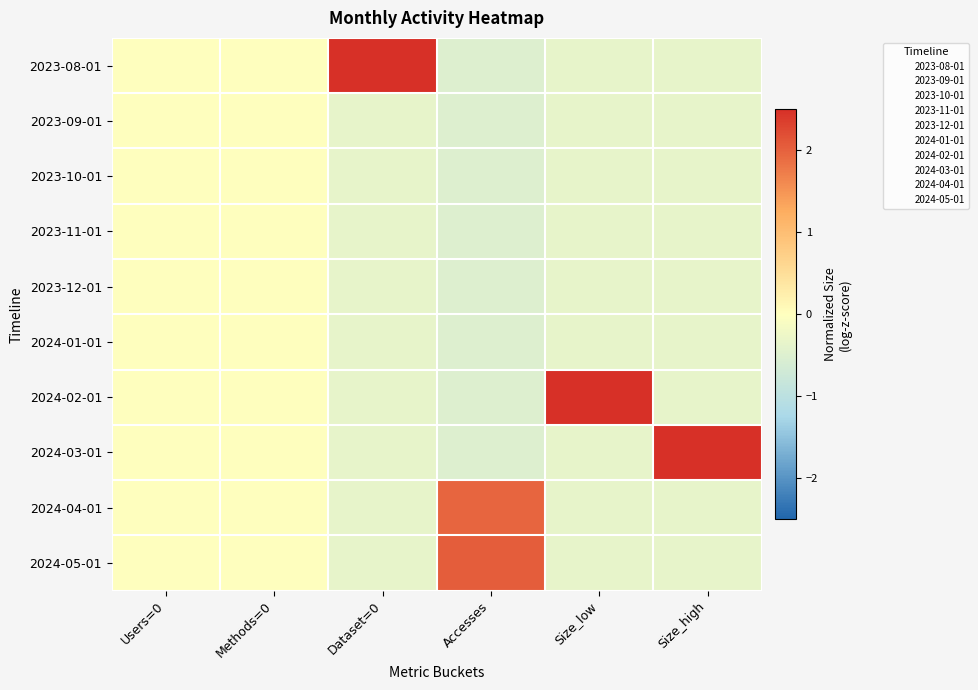

Reading left to right, what are all the values shown in this chart?

2023-08-01: Users=0=0.0	Methods=0=0.0	Dataset=0=3.0	Accesses=-0.5	Size_low=-0.3	Size_high=-0.3
2023-09-01: Users=0=0.0	Methods=0=0.0	Dataset=0=-0.3	Accesses=-0.5	Size_low=-0.3	Size_high=-0.3
2023-10-01: Users=0=0.0	Methods=0=0.0	Dataset=0=-0.3	Accesses=-0.5	Size_low=-0.3	Size_high=-0.3
2023-11-01: Users=0=0.0	Methods=0=0.0	Dataset=0=-0.3	Accesses=-0.5	Size_low=-0.3	Size_high=-0.3
2023-12-01: Users=0=0.0	Methods=0=0.0	Dataset=0=-0.3	Accesses=-0.5	Size_low=-0.3	Size_high=-0.3
2024-01-01: Users=0=0.0	Methods=0=0.0	Dataset=0=-0.3	Accesses=-0.5	Size_low=-0.3	Size_high=-0.3
2024-02-01: Users=0=0.0	Methods=0=0.0	Dataset=0=-0.3	Accesses=-0.5	Size_low=3.0	Size_high=-0.3
2024-03-01: Users=0=0.0	Methods=0=0.0	Dataset=0=-0.3	Accesses=-0.5	Size_low=-0.3	Size_high=3.0
2024-04-01: Users=0=0.0	Methods=0=0.0	Dataset=0=-0.3	Accesses=2.0	Size_low=-0.3	Size_high=-0.3
2024-05-01: Users=0=0.0	Methods=0=0.0	Dataset=0=-0.3	Accesses=2.0	Size_low=-0.3	Size_high=-0.3